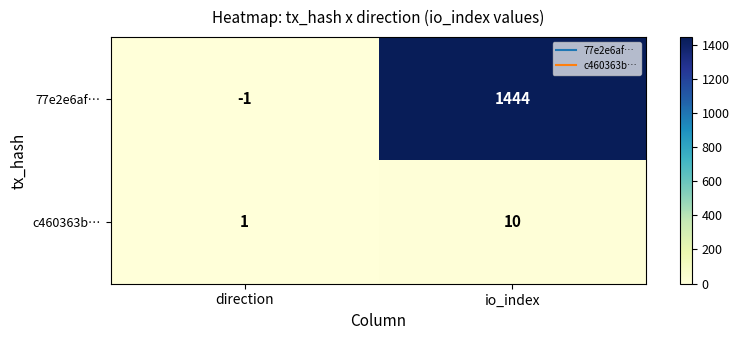

Between direction and io_index, which series saw the biggest shift?

77e2e6af…